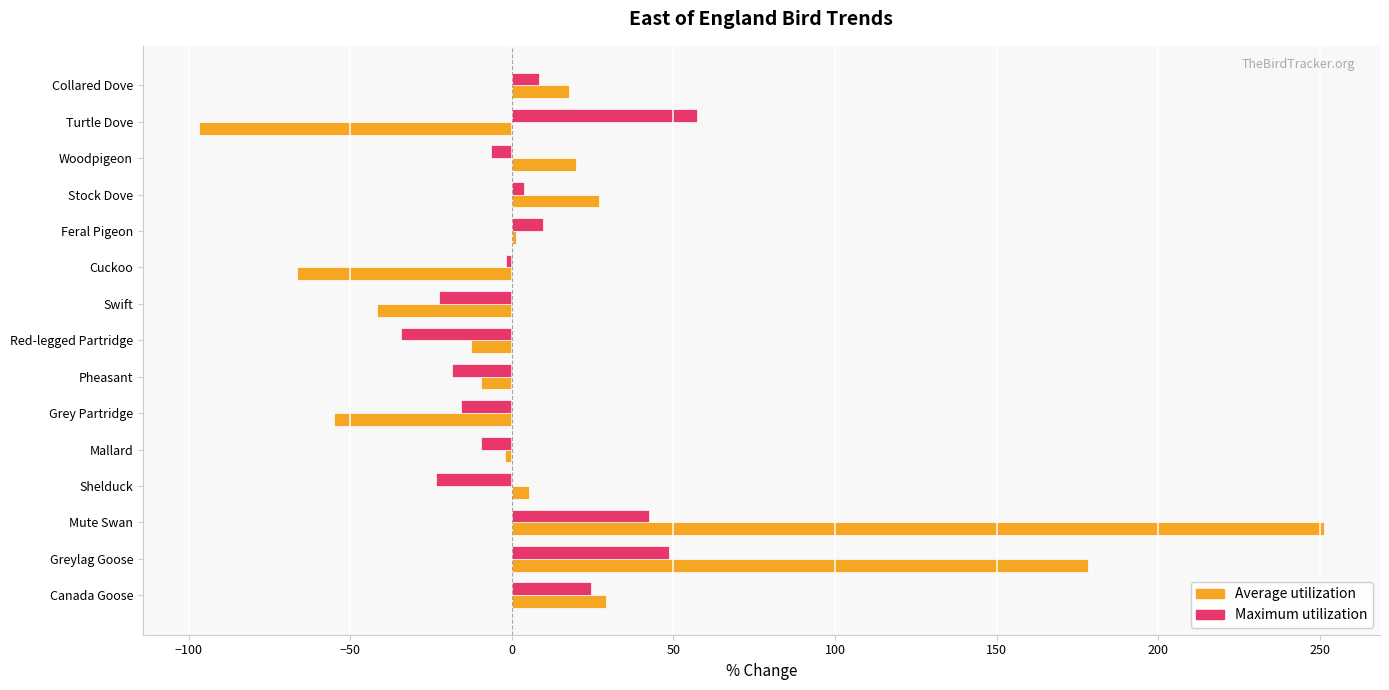

Which category has the lowest value across all series?

Turtle Dove